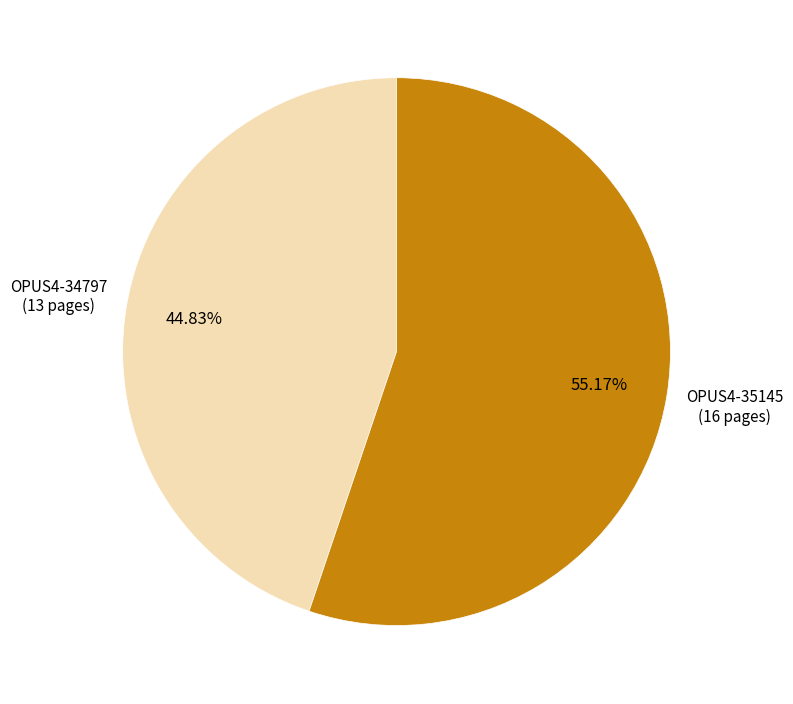

What is the ratio of the value at OPUS4-35145 to the value at OPUS4-34797?

1.2